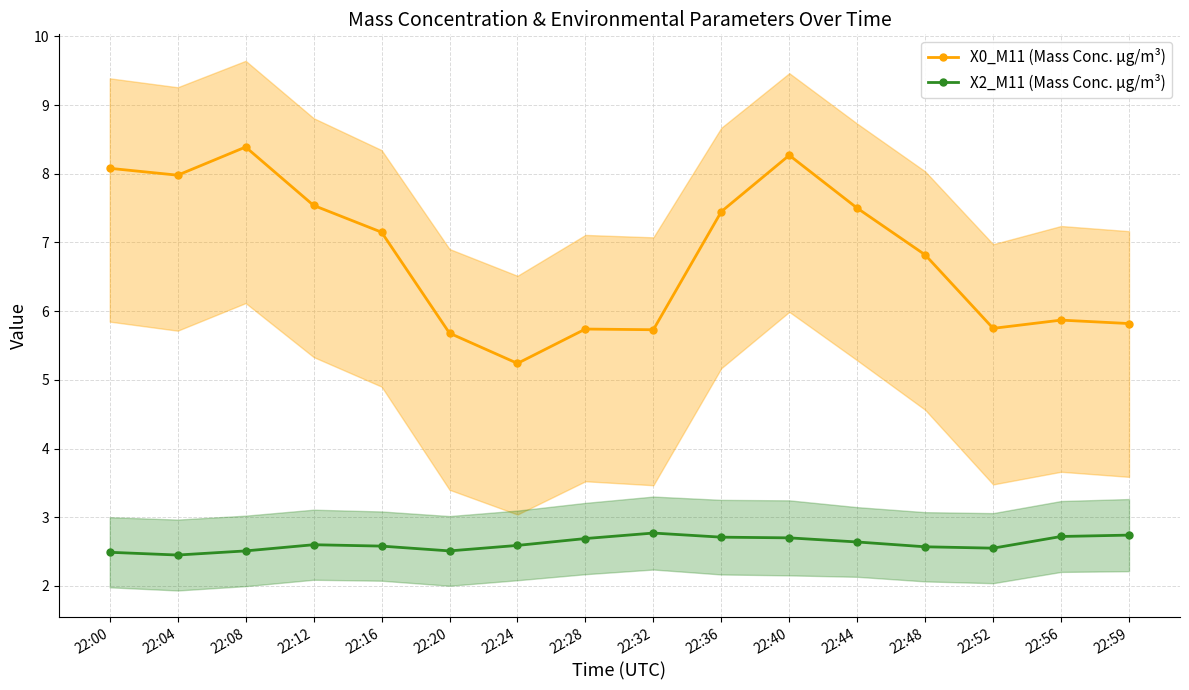

Reading right to left, transcribe all the data shown in this chart.

X0_M11 (Mass Conc. μg/m³): 5.8	5.9	5.8	6.8	7.5	8.3	7.5	5.7	5.7	5.2	5.7	7.2	7.5	8.4	8.0	8.1
X2_M11 (Mass Conc. μg/m³): 2.7	2.7	2.5	2.6	2.6	2.7	2.7	2.8	2.7	2.6	2.5	2.6	2.6	2.5	2.5	2.5